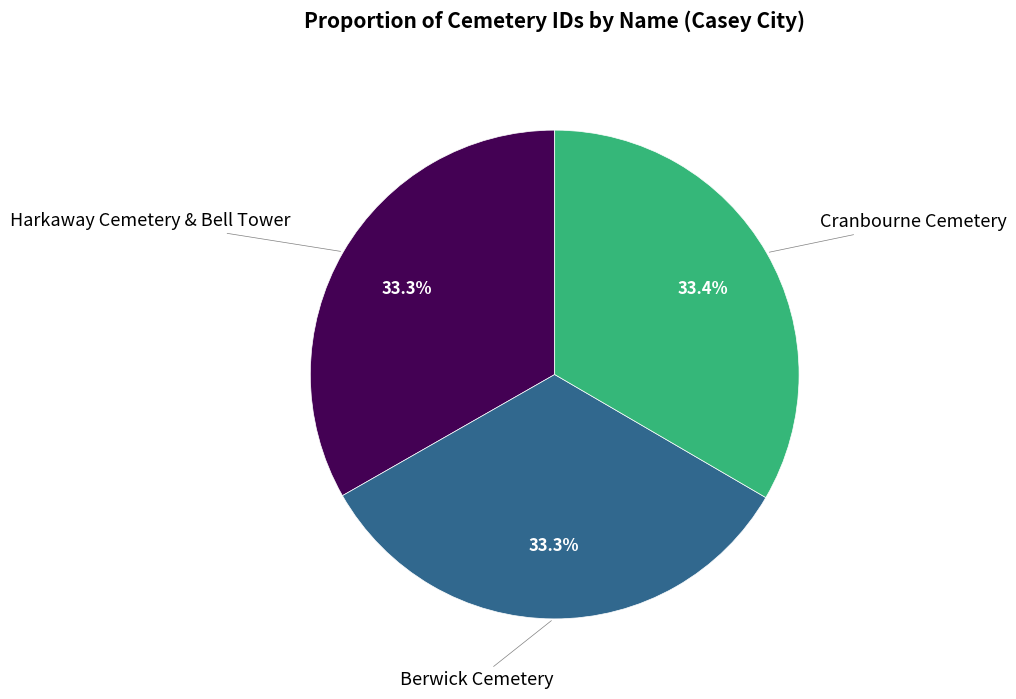

How many slices are in this pie chart?

3